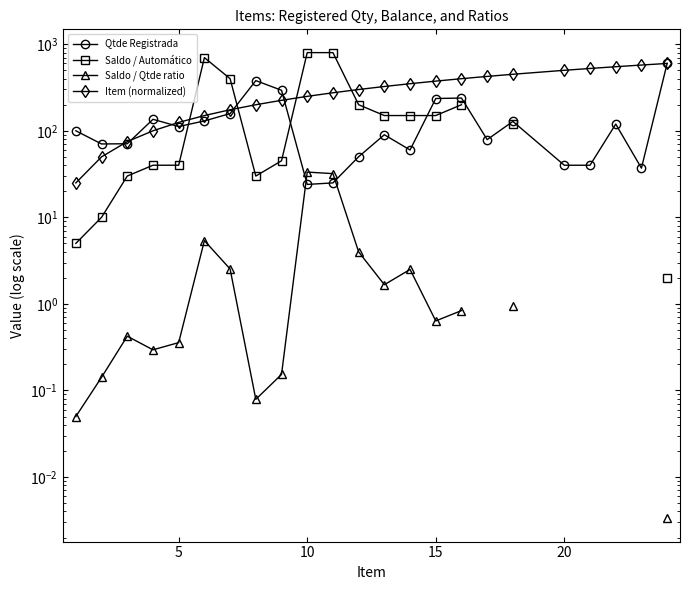

How many data points does each series have?

23